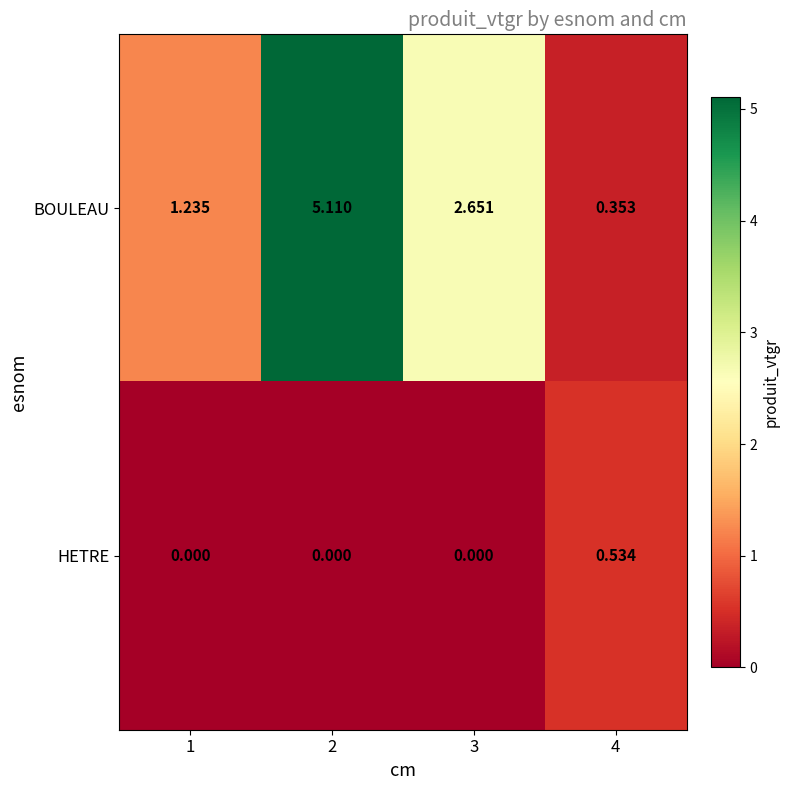

Which series changed the most between 1 and 2?

BOULEAU